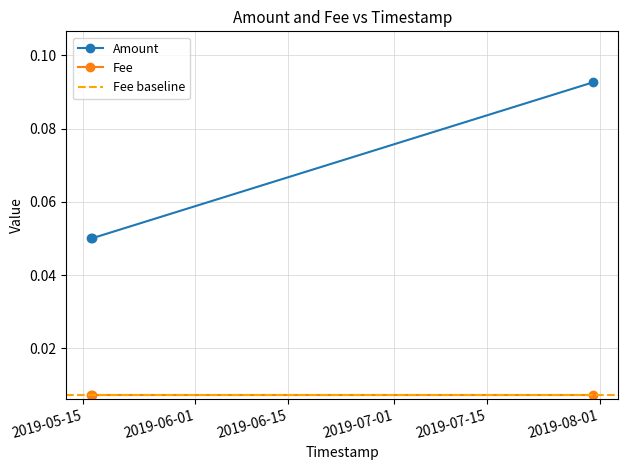

Is it true that Amount equals 0.1 at 2019-05-16 07:33:40?

False